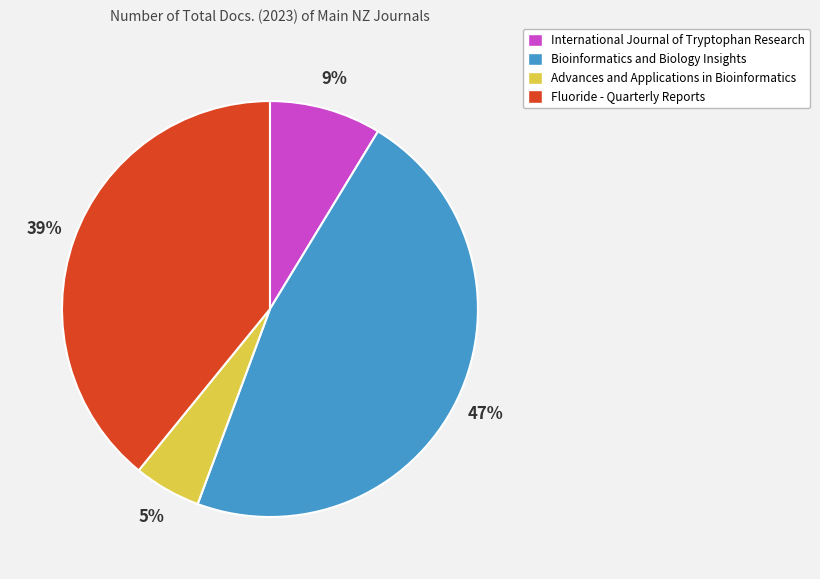

To the nearest percent, what is the difference between the largest and smallest slice percentages?

42%